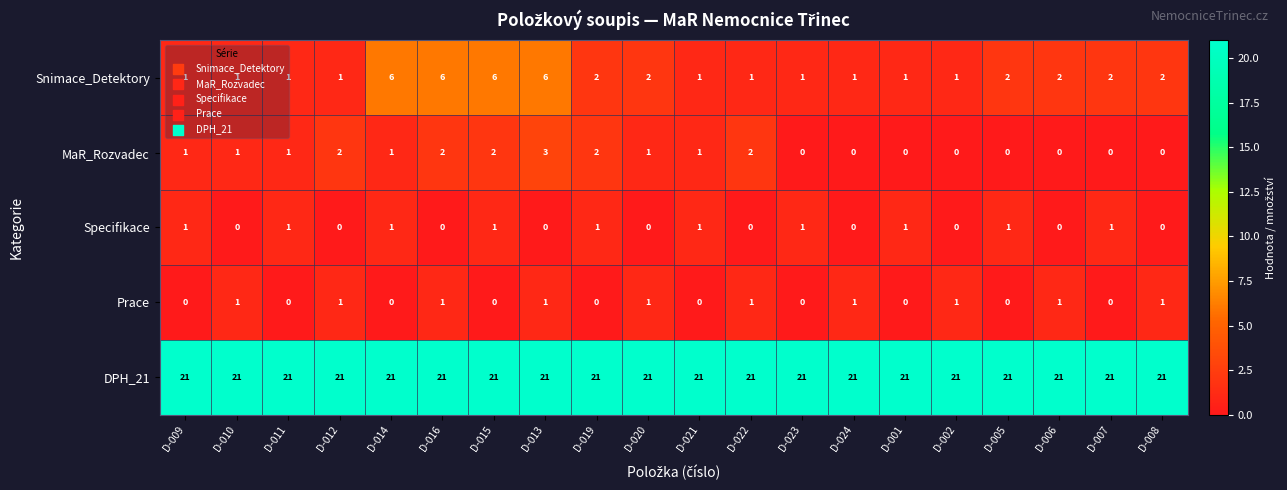

What is the spread (max minus min) of values at D-019?

21